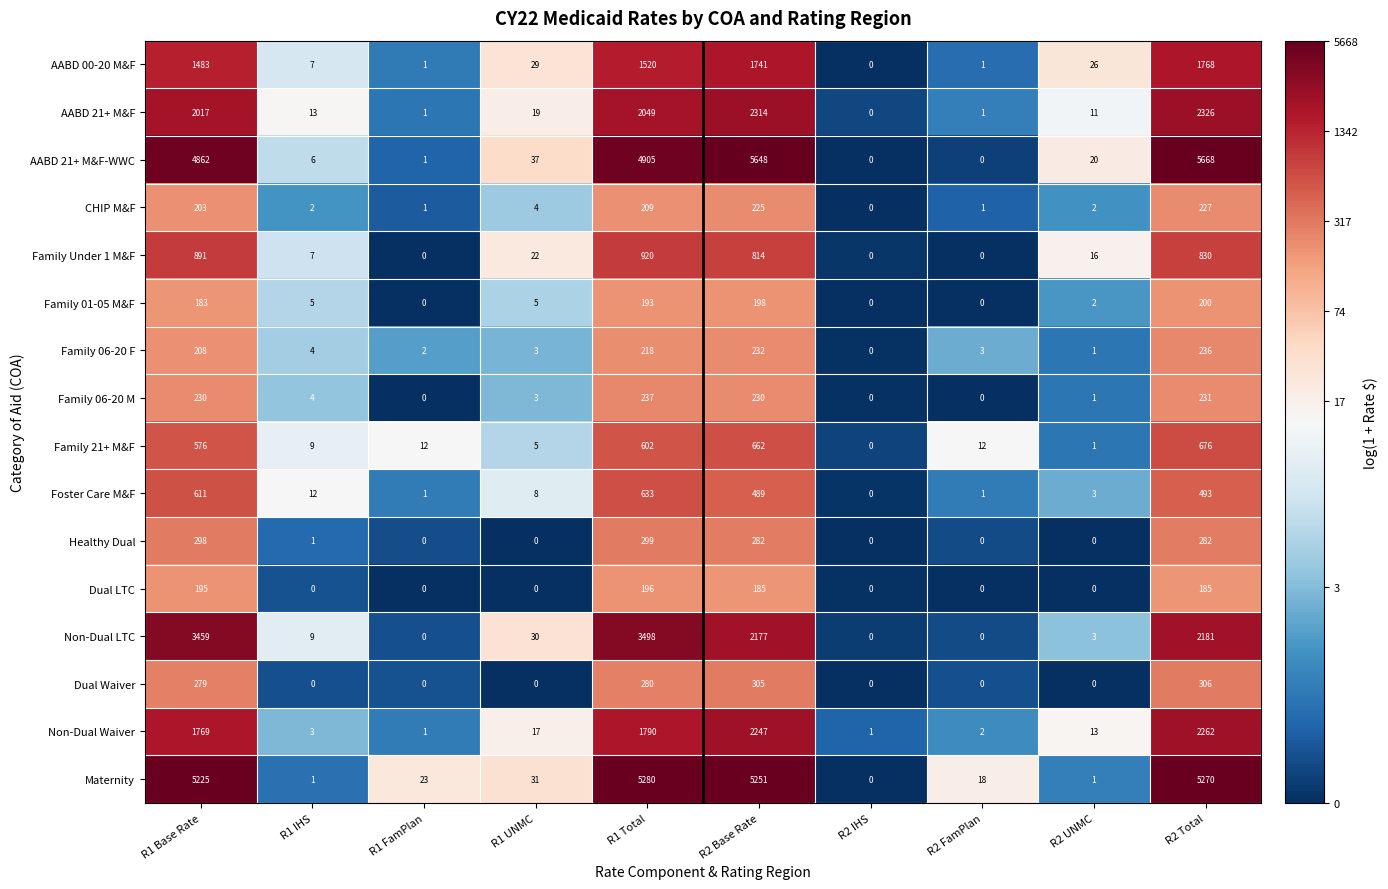

Which series changed the most between R2 Base Rate and R2 FamPlan?

AABD 21+ M&F-WWC